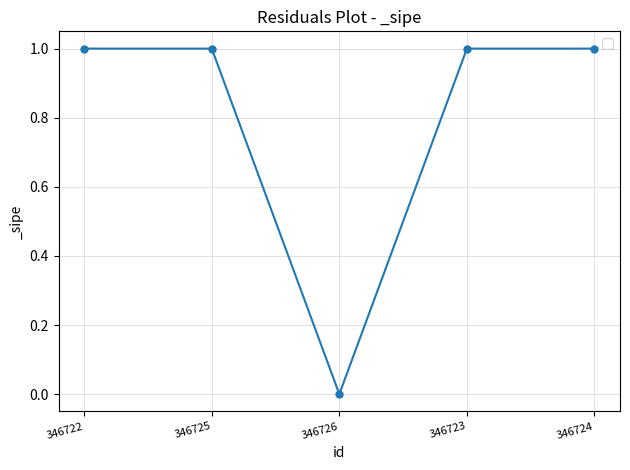

How many values are above zero?

4